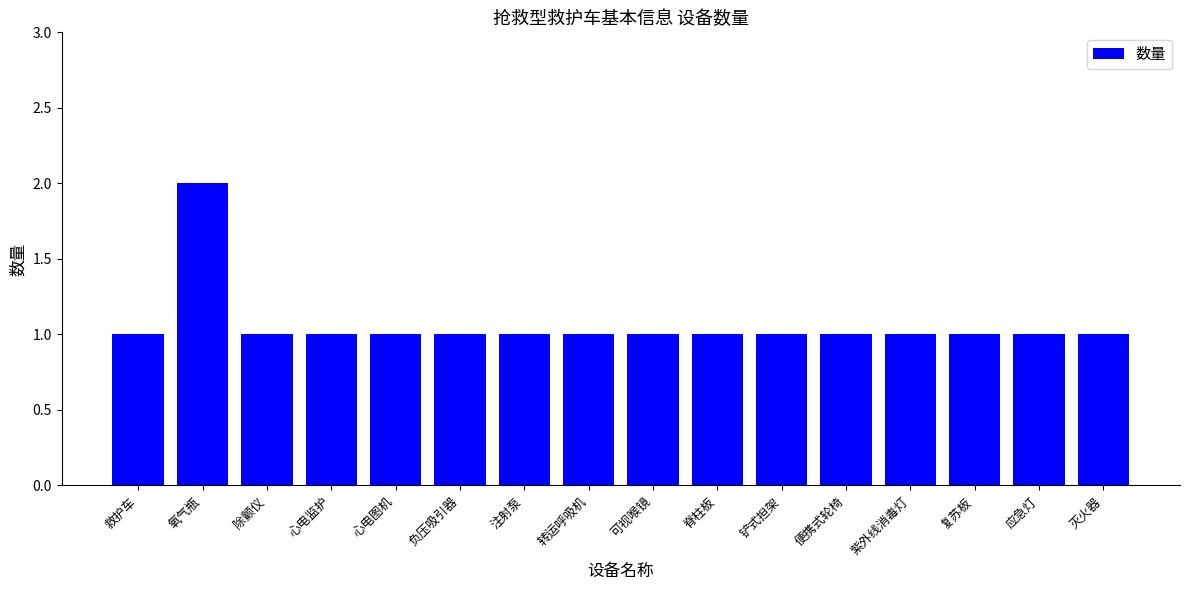

What is the label of the 2nd bar from the left?

氧气瓶